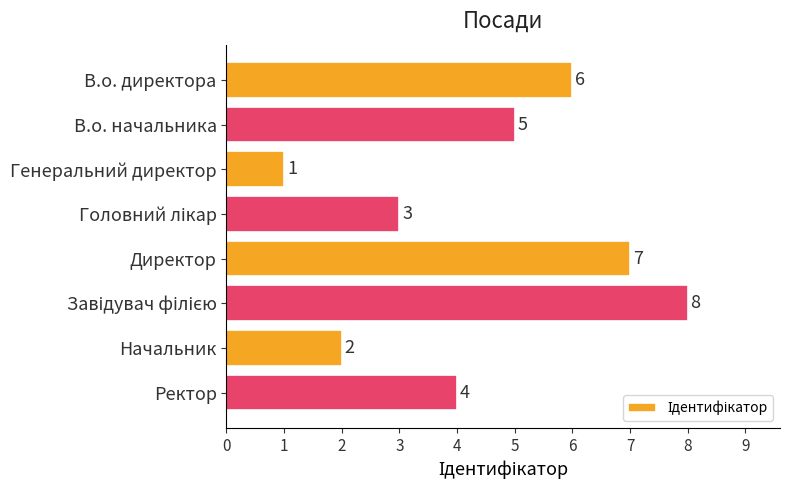

What is the difference between the maximum and minimum values?

7